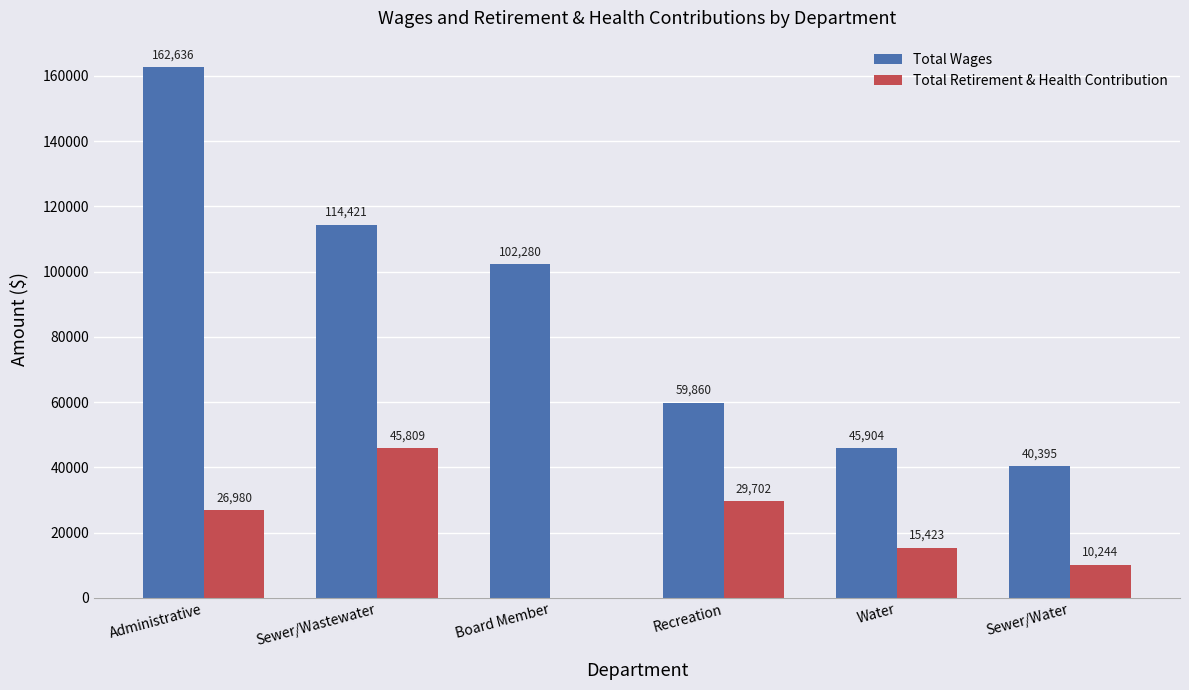

How many series are shown in this chart?

2